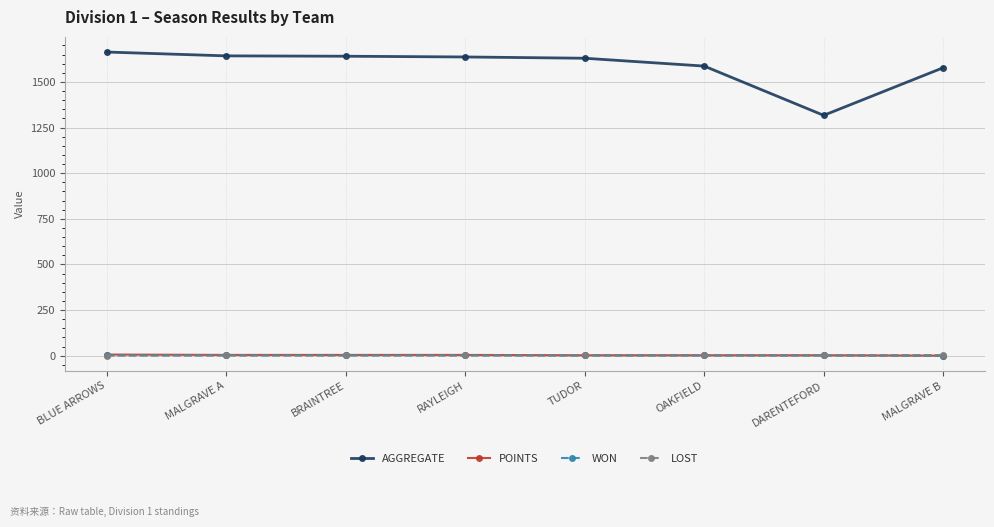

Which series has the largest total across all categories?

AGGREGATE